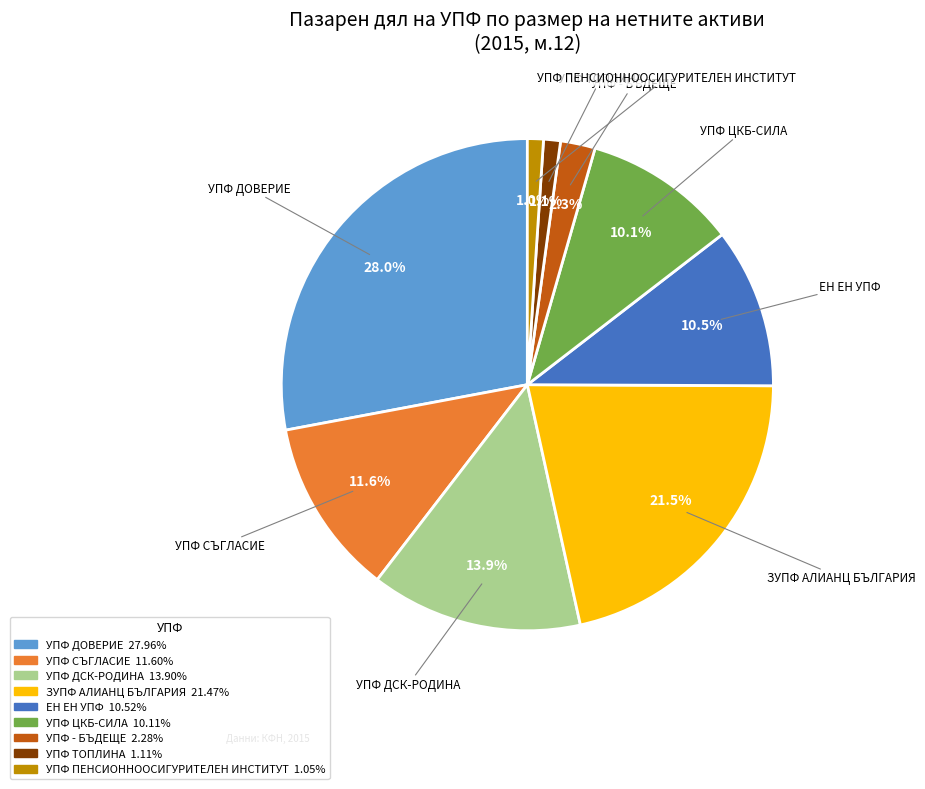

To the nearest percent, what percentage of the pie is УПФ ДОВЕРИЕ?

28%